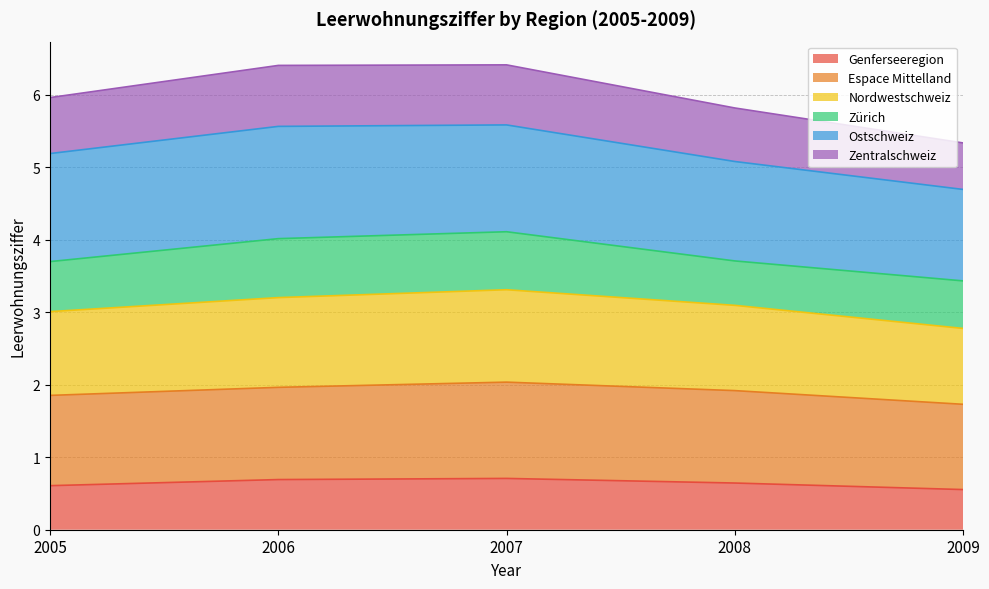

True or false: Genferseeregion and Zentralschweiz intersect in this chart.

False